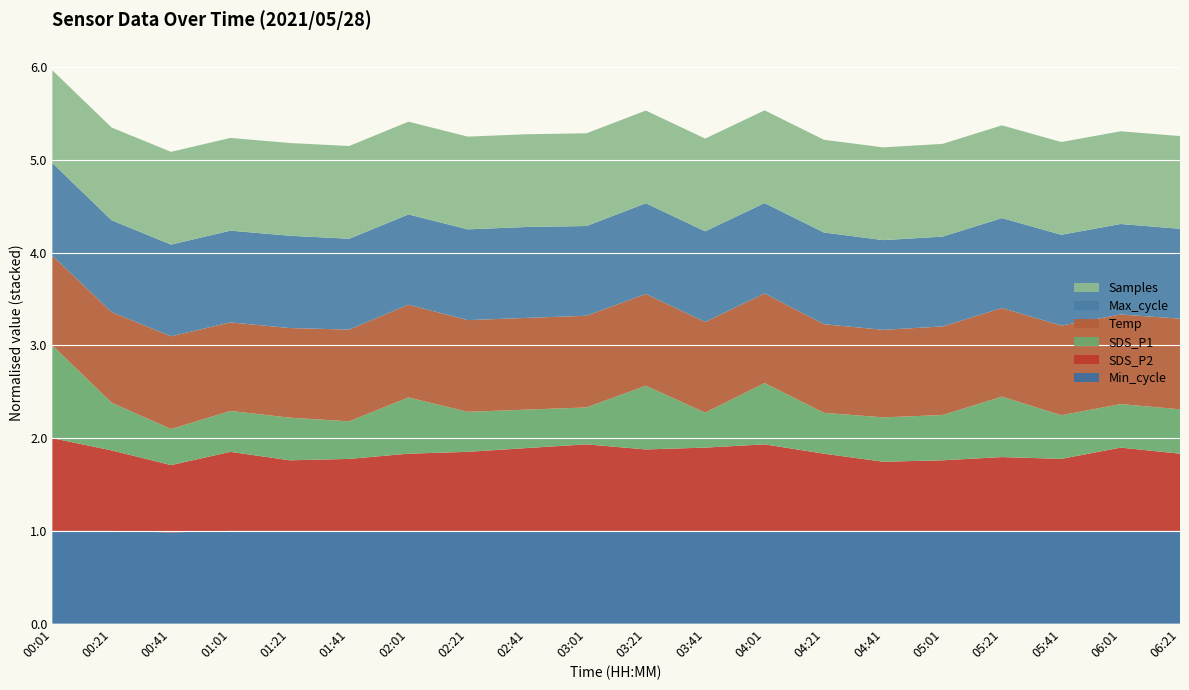

Reading left to right, transcribe all the data shown in this chart.

Min_cycle: 241.0	241.0	237.0	241.0	241.0	241.0	241.0	241.0	241.0	241.0	241.0	241.0	241.0	241.0	241.0	241.0	241.0	241.0	241.0	241.0
SDS_P2: 6.6	5.7	4.8	5.6	5.0	5.1	5.5	5.6	5.9	6.1	5.8	5.9	6.1	5.5	4.9	5.0	5.2	5.1	5.9	5.5
SDS_P1: 14.1	7.2	5.5	6.2	6.5	5.7	8.5	6.1	5.8	5.6	9.7	5.3	9.3	6.2	6.7	6.9	9.2	6.6	6.6	6.7
Temp: 8.6	8.7	8.9	8.5	8.6	8.8	8.9	8.8	8.8	8.8	8.8	8.7	8.6	8.5	8.4	8.5	8.5	8.6	8.6	8.7
Max_cycle: 28552.0	28259.0	28230.0	28237.0	28413.0	27971.0	27785.0	27939.0	27994.0	27615.0	27929.0	27914.0	27817.0	28237.0	27610.0	27658.0	27689.0	27949.0	27850.0	27656.0
Samples: 494070.0	494049.0	494139.0	494135.0	494081.0	494055.0	494161.0	494071.0	494049.0	494069.0	494082.0	494077.0	494054.0	494135.0	494175.0	494149.0	494188.0	494146.0	494074.0	494080.0